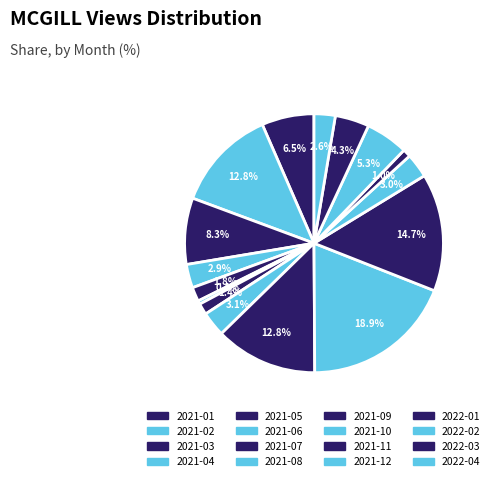

How many slices are in this pie chart?

16